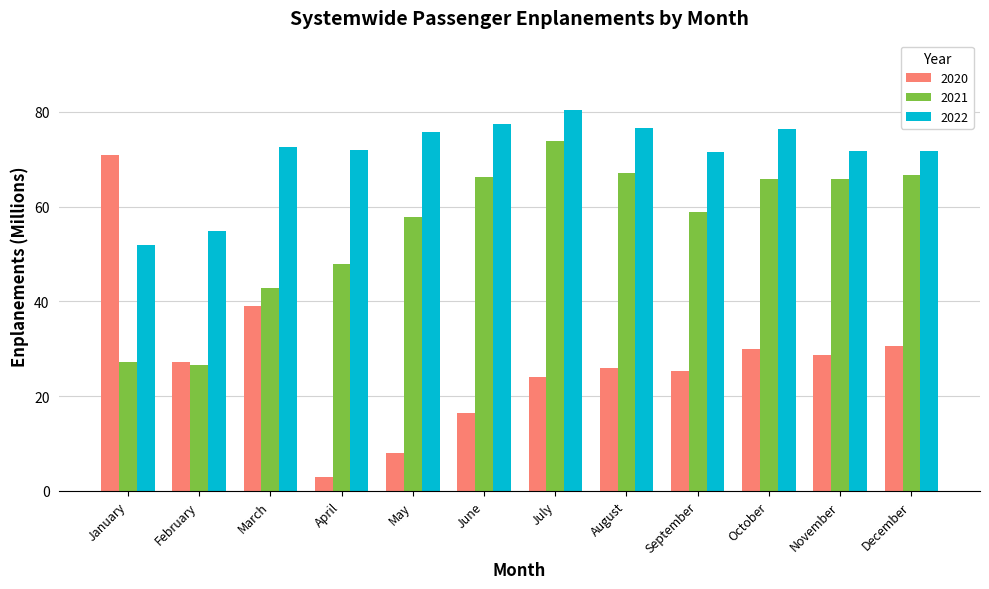

True or false: 2020 has a value of 38.9 at July.

False